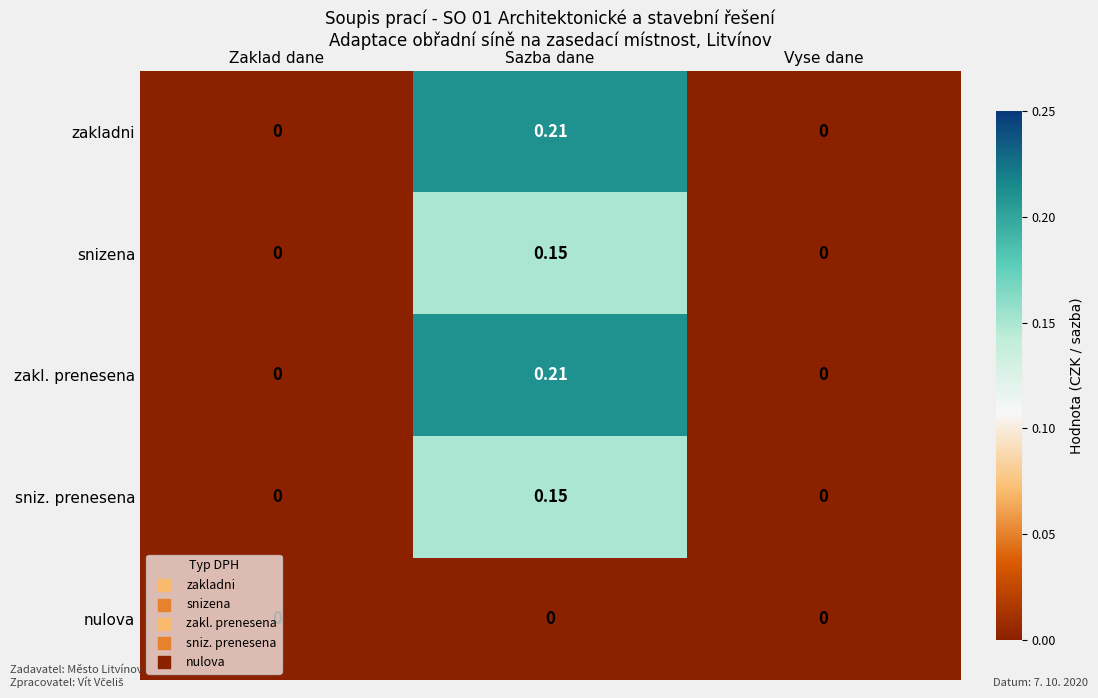

Is the value of snizena at Sazba dane greater than the value of zakl. prenesena at Zaklad dane?

Yes